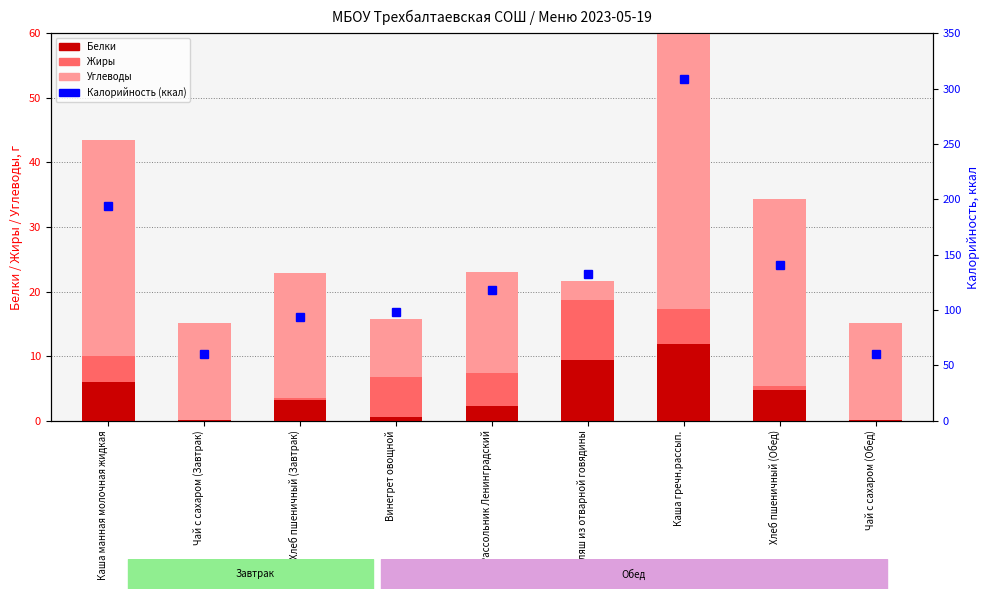

Which category has the highest value across all series?

Каша гречн.рассып.